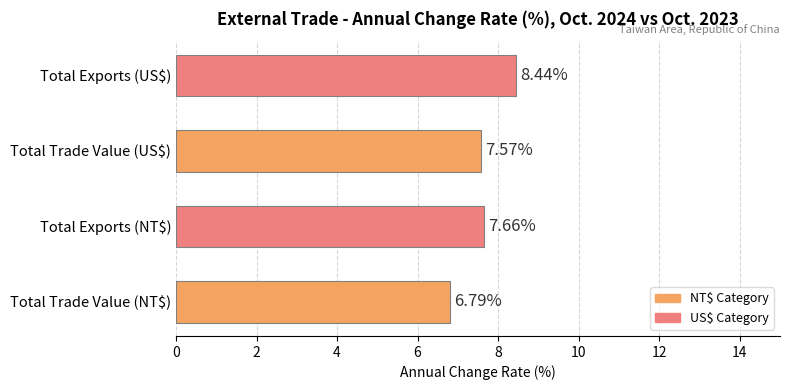

Does the chart contain any negative values?

No